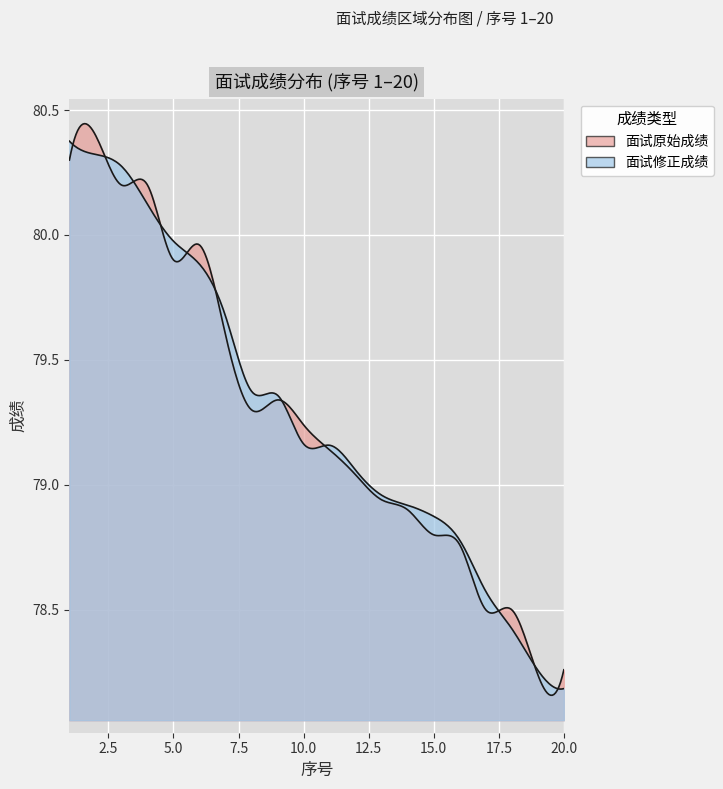

What is the lowest value of the 面试原始成绩 series?

78.2